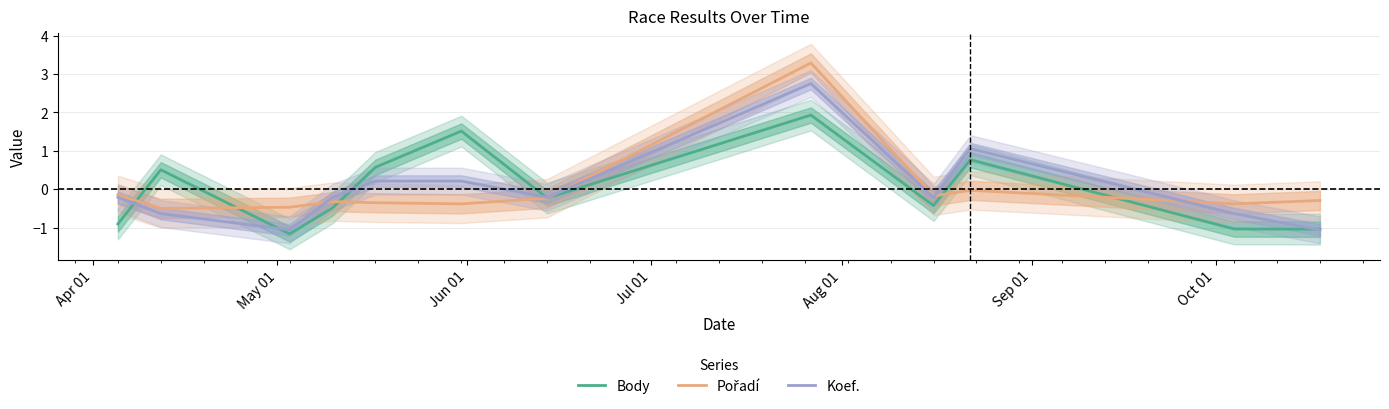

What is the highest value of the Koef. series?

2.8